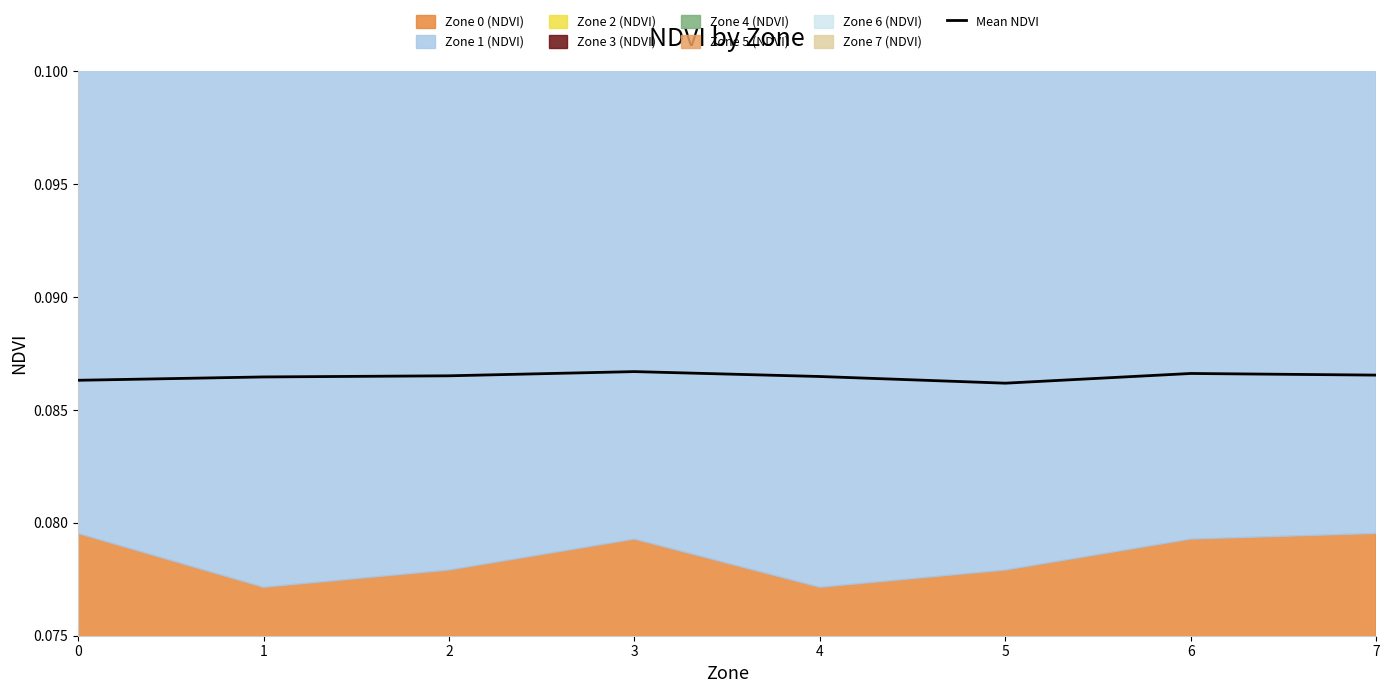

The chart shows a value of 0.1 at 4. True or false?

True